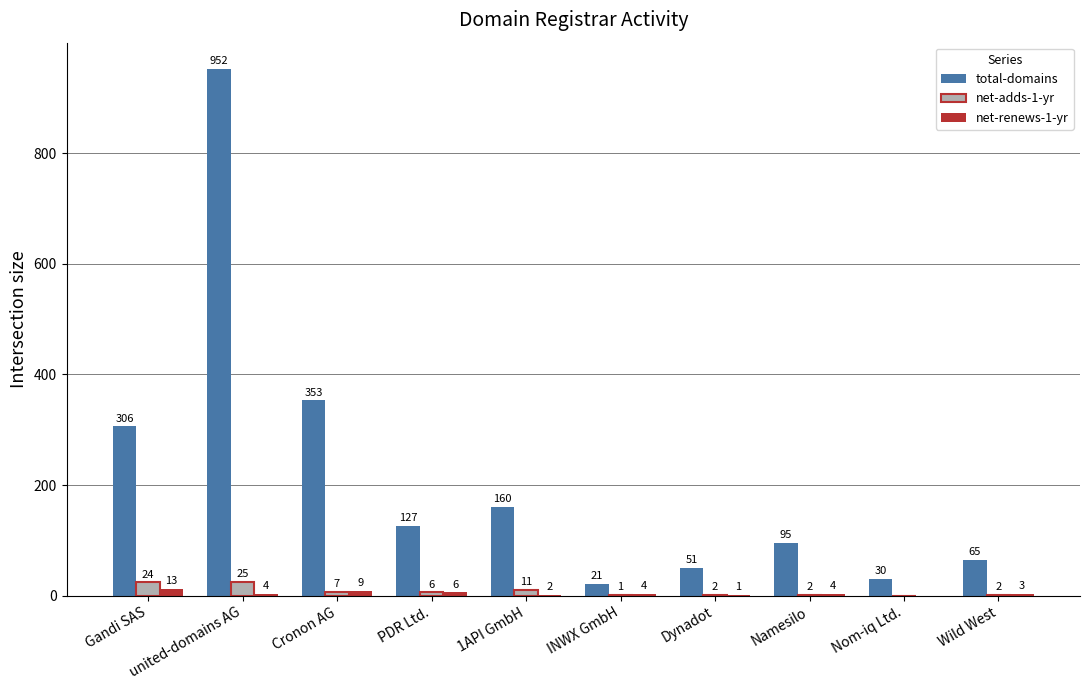

Reading right to left, list all the values displayed in this chart.

total-domains: 65	30	95	51	21	160	127	353	952	306
net-adds-1-yr: 2	0	2	2	1	11	6	7	25	24
net-renews-1-yr: 3	0	4	1	4	2	6	9	4	13